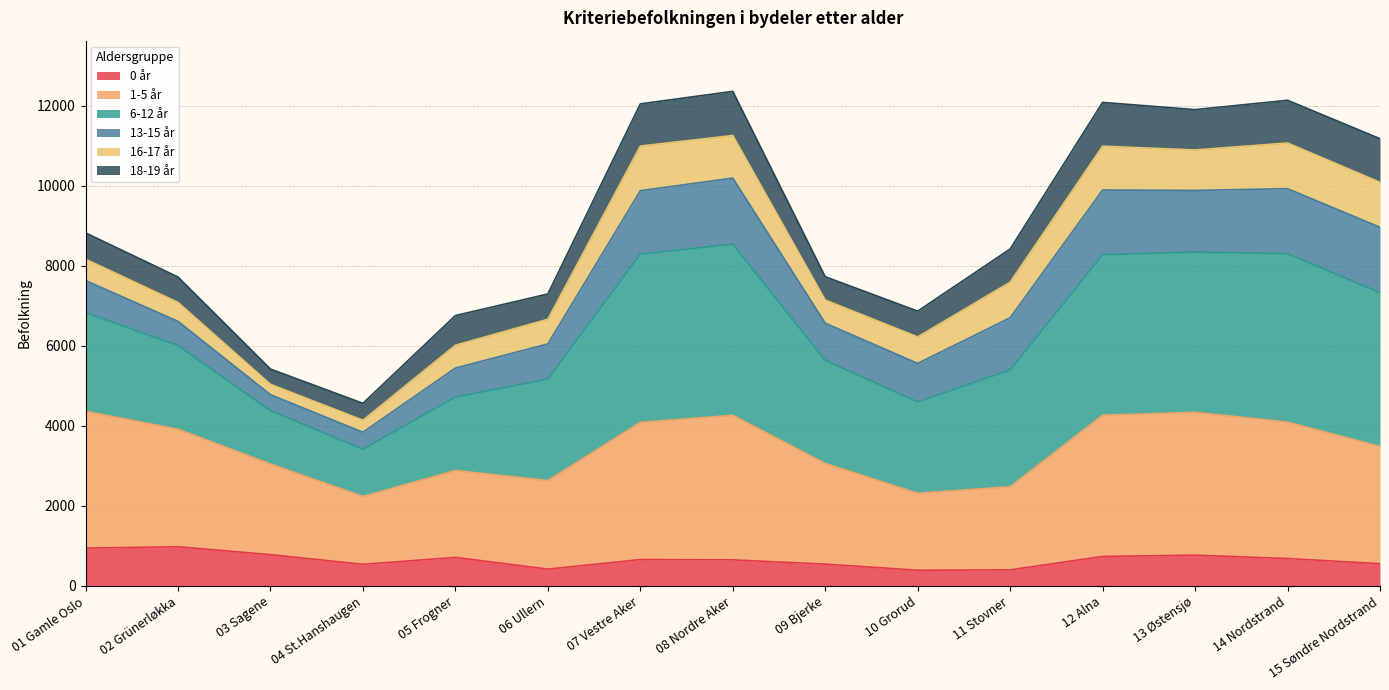

What is the lowest value of the 0 år series?

392